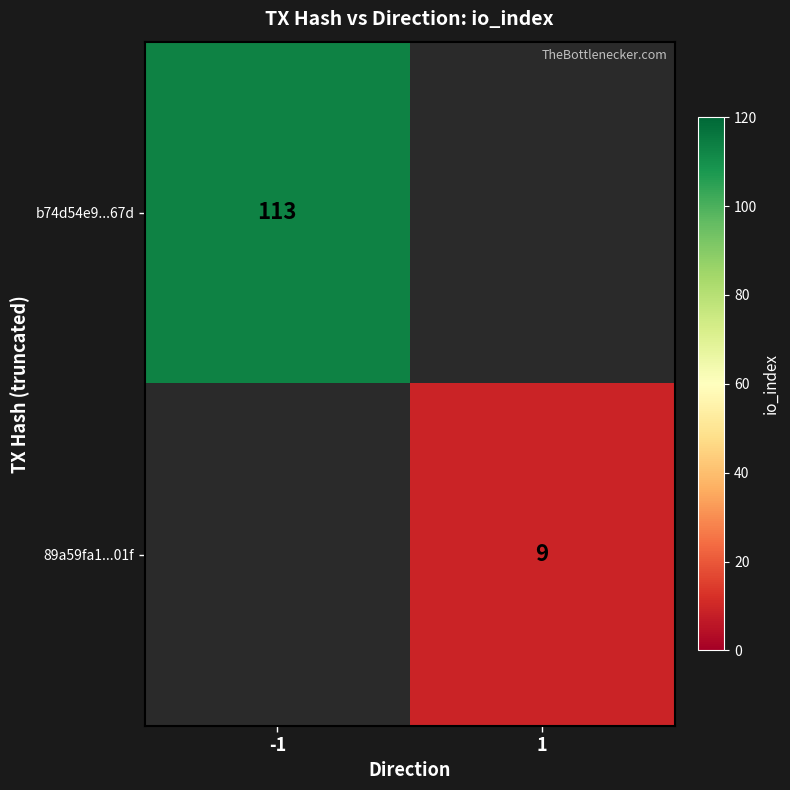

The value of 89a59fa1...01f at 1 is 5. True or false?

False